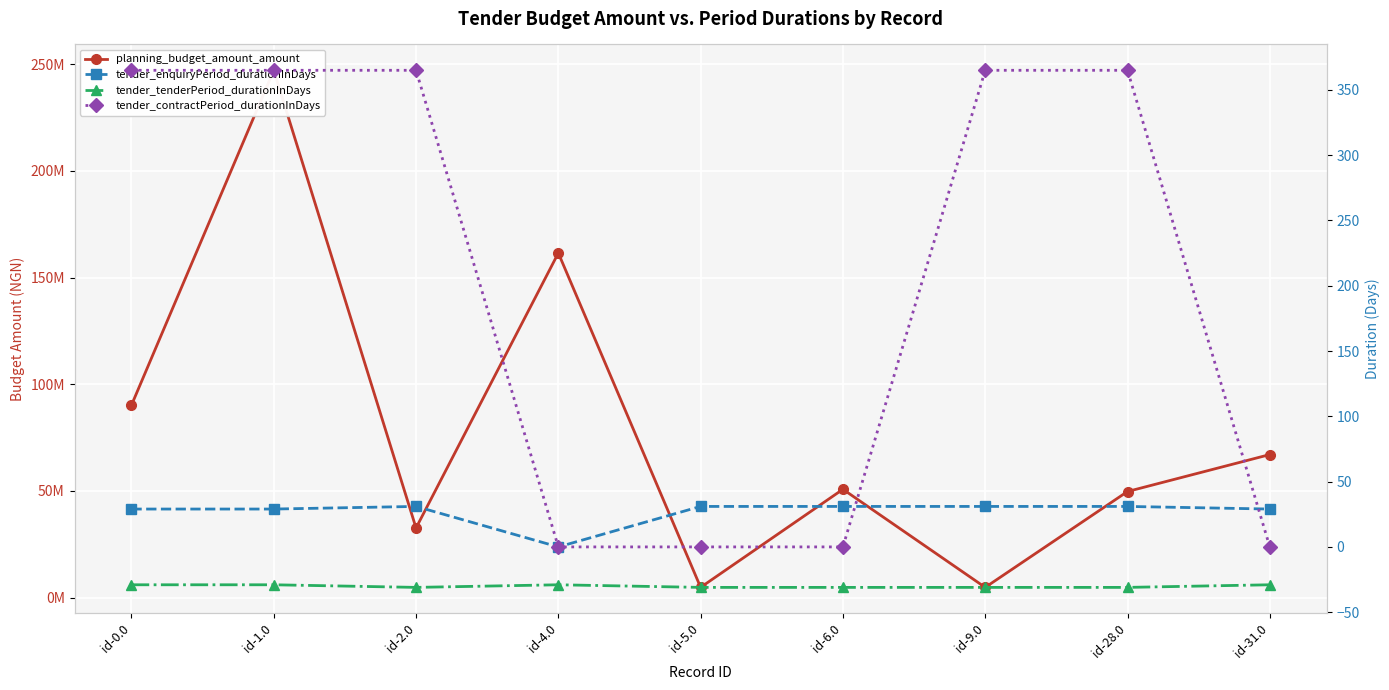

What position from the right is id-28.0?

2